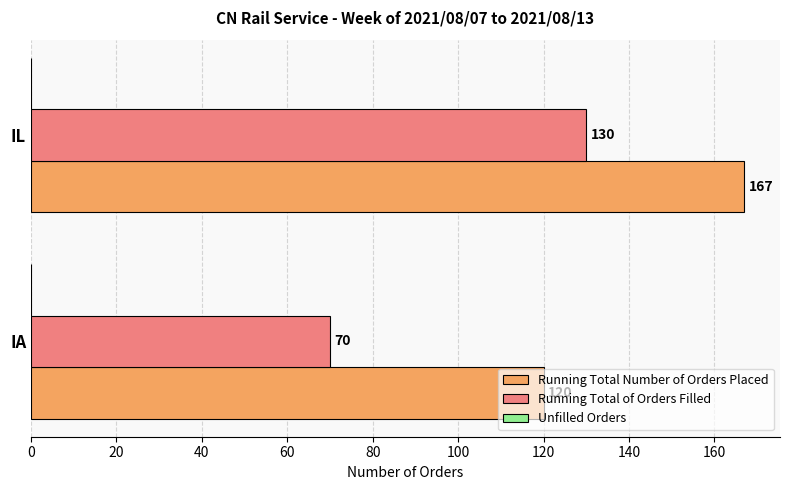

What is the sum of all Running Total of Orders Filled values?

200